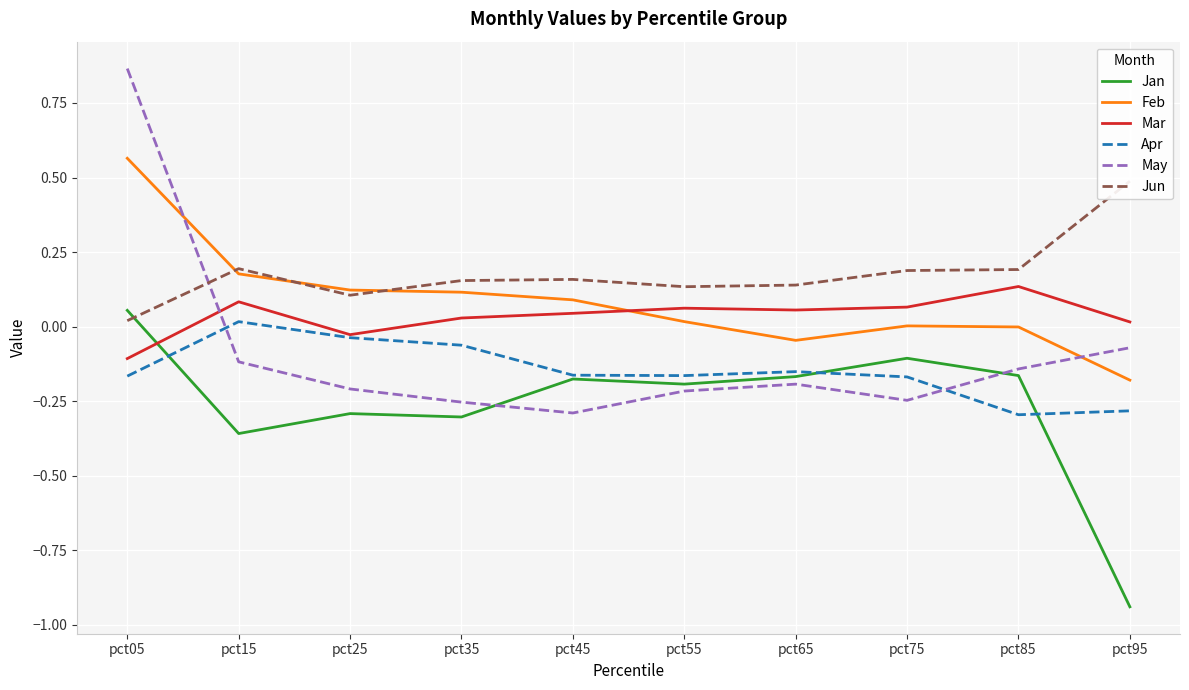

How many lines are shown in the chart?

6